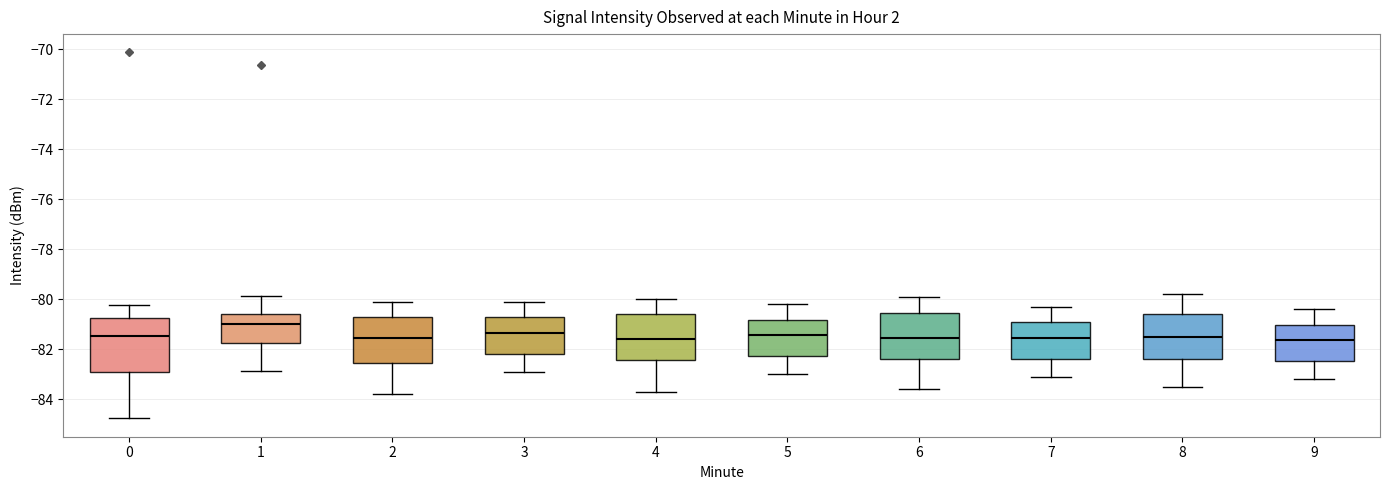

Where does the lower whisker of the box at x = 3 end on the y-axis? The values are not printed on the chart, so give them approximately, as read against the axis.

-82.8